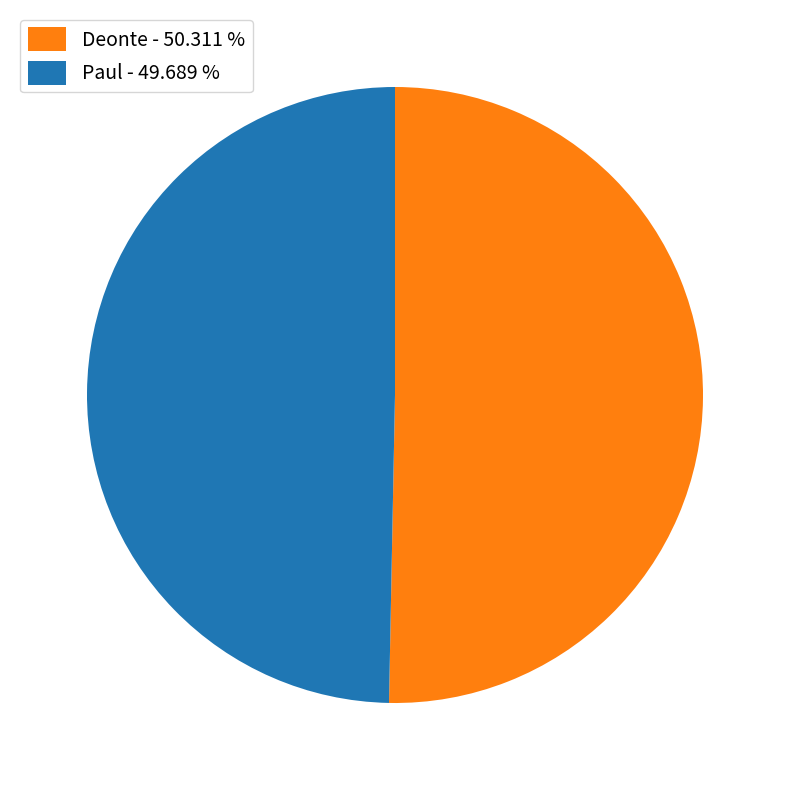

Is there a majority slice in this chart?

Yes